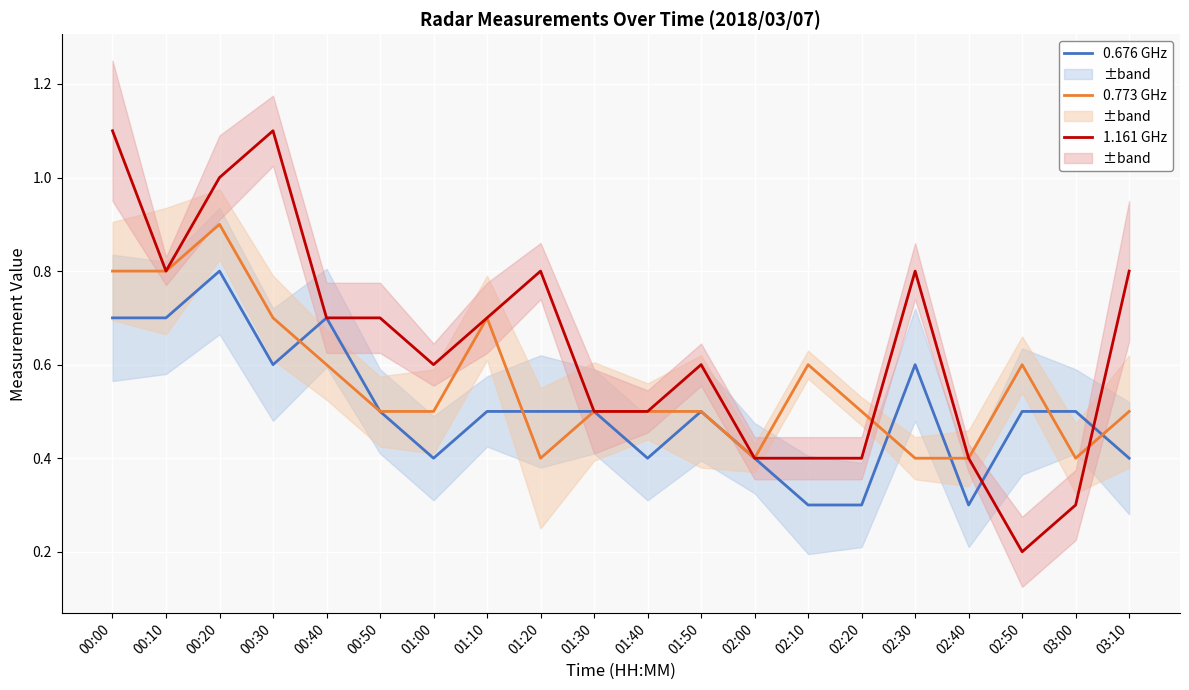

What is the difference between the second highest and second lowest values in the 0.773 GHz series?

0.4